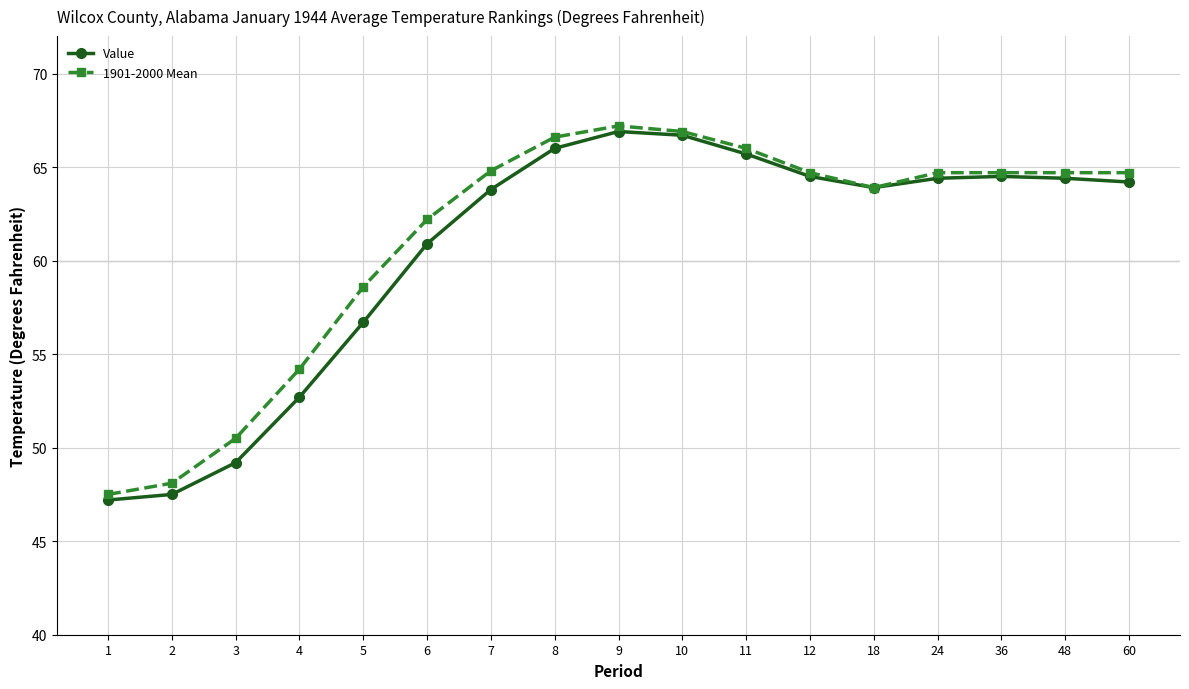

List the series in order of their peak value, highest first.

1901-2000 Mean, Value